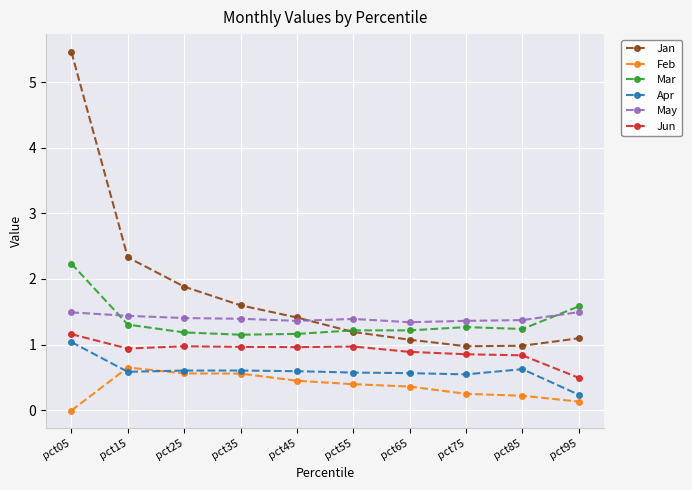

What is the spread (max minus min) of values at pct45?

1.0